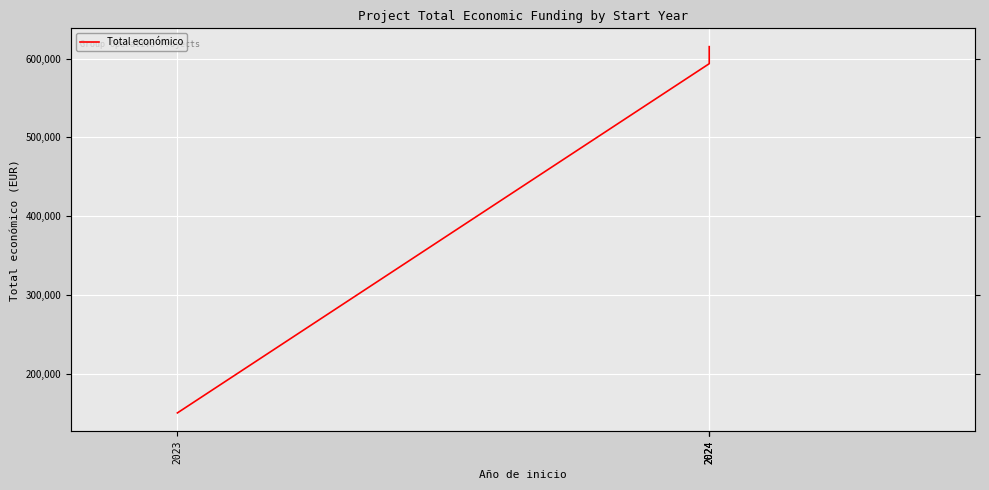

Reading left to right, transcribe all the data shown in this chart.

150000	593715	595436	615375